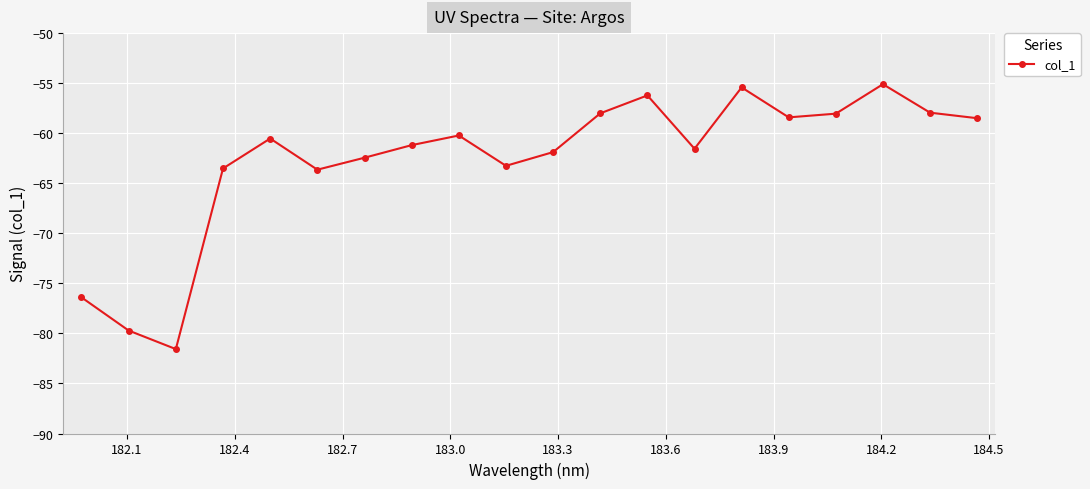

Does the chart have visible grid lines?

Yes